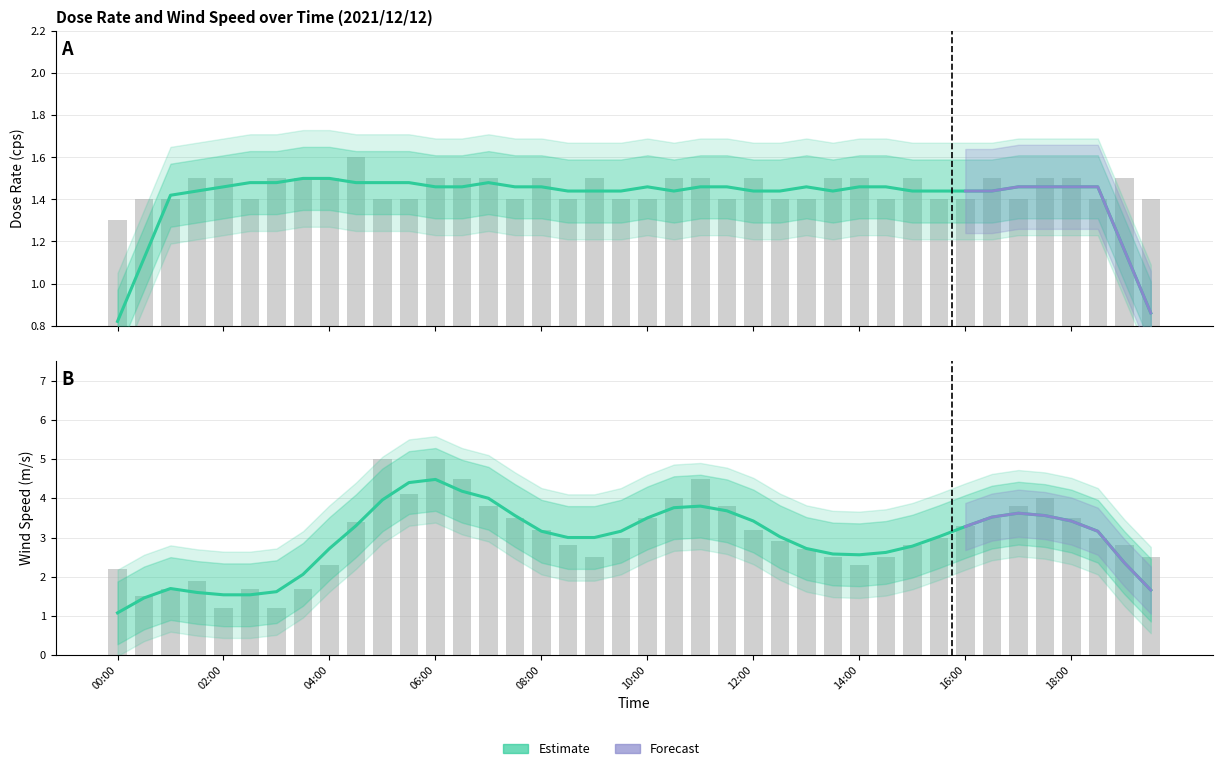

List the series in order of their peak value, lowest first.

Dose Rate (cps), Wind Speed (m/s)